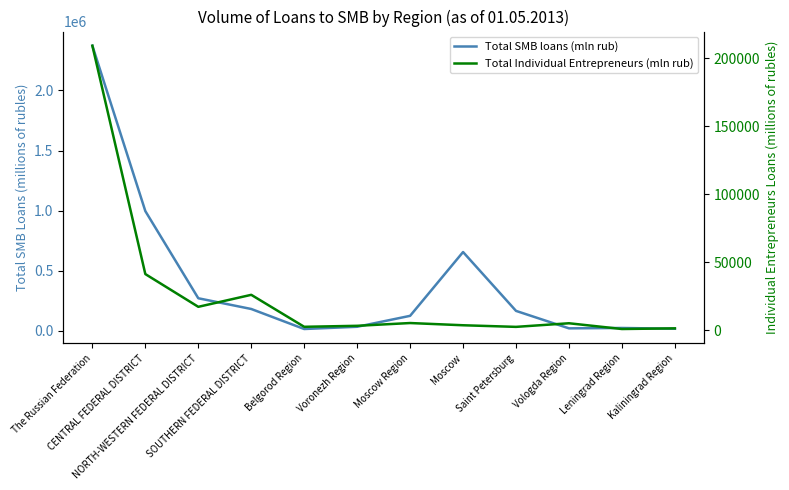

True or false: Total SMB loans (mln rub) and Total Individual Entrepreneurs (mln rub) cross at least once.

False